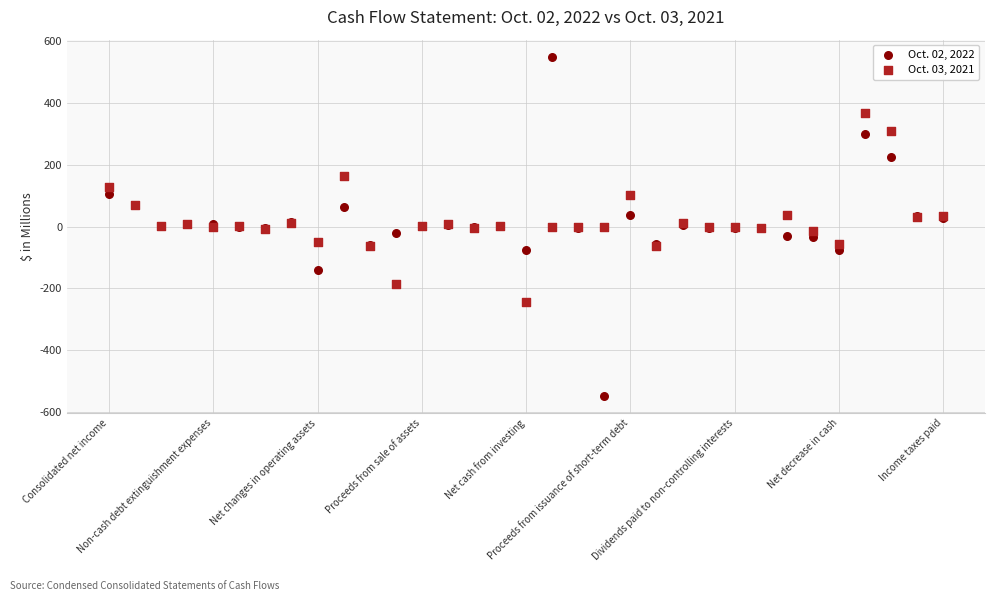

Which series contains the lowest Y value?

Oct. 02, 2022